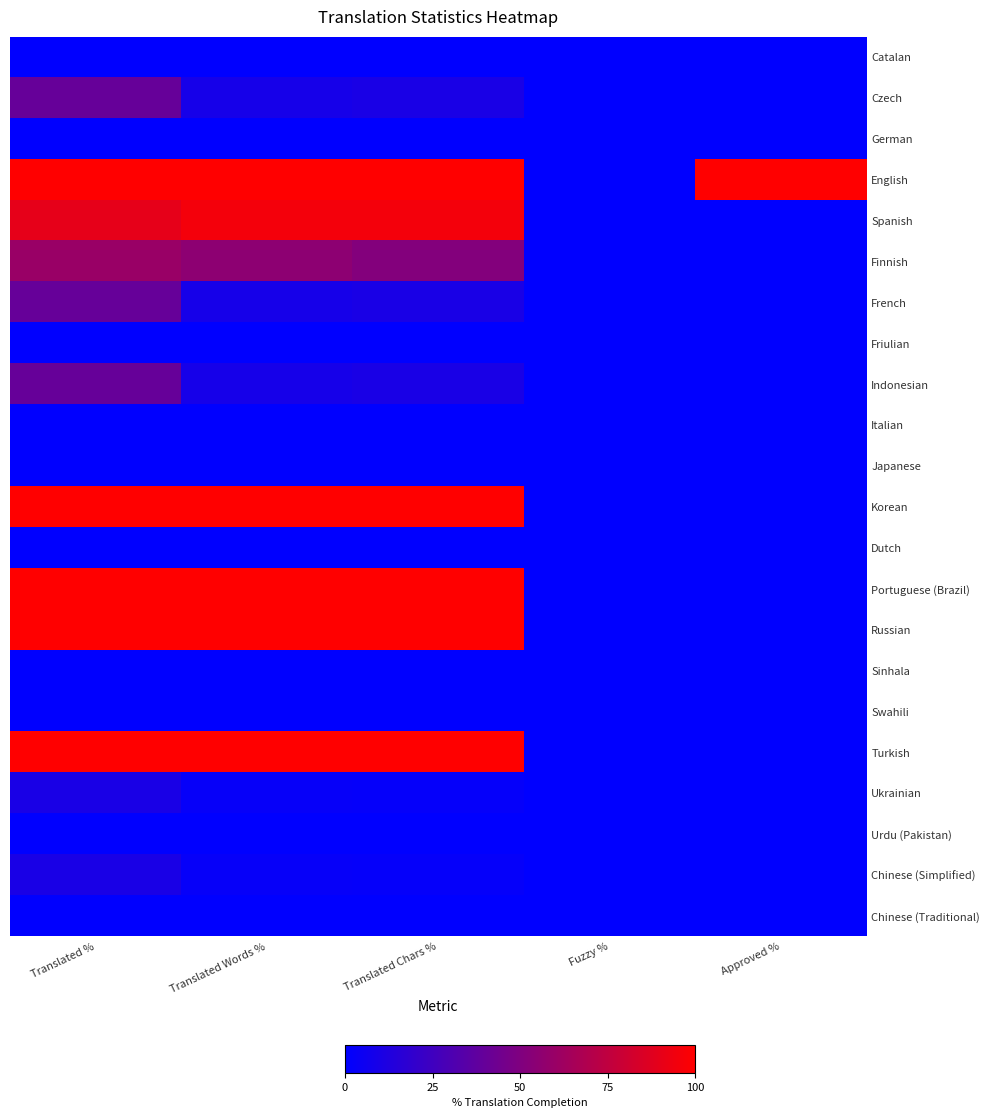

Which has a higher value, Translated % or Approved %?

Translated %